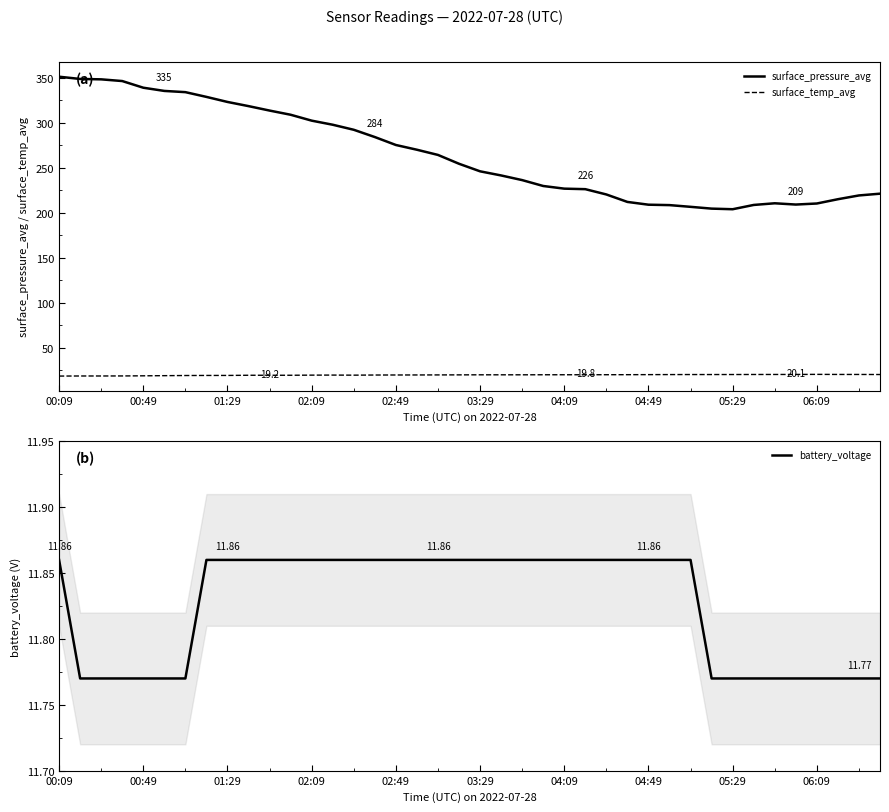

Reading left to right, transcribe all the data shown in this chart.

surface_pressure_avg: 350.9	348.4	348.0	346.1	338.7	335.1	333.7	328.5	322.9	318.2	313.3	308.6	302.1	297.5	291.9	283.9	275.0	269.8	264.0	254.2	245.8	241.2	236.0	229.5	226.5	226.0	220.1	211.8	208.7	208.2	206.3	204.3	203.7	208.4	210.3	208.9	210.0	214.8	219.0	220.9
surface_temp_avg: 18.3	18.4	18.4	18.4	18.6	18.8	18.9	19.0	19.0	19.2	19.2	19.2	19.3	19.4	19.3	19.5	19.5	19.5	19.6	19.6	19.7	19.7	19.7	19.8	19.8	19.8	19.8	19.8	19.9	20.0	20.0	20.0	20.0	20.1	20.1	20.1	20.2	20.1	20.1	20.0
battery_voltage: 11.9	11.8	11.8	11.8	11.8	11.8	11.8	11.9	11.9	11.9	11.9	11.9	11.9	11.9	11.9	11.9	11.9	11.9	11.9	11.9	11.9	11.9	11.9	11.9	11.9	11.9	11.9	11.9	11.9	11.9	11.9	11.8	11.8	11.8	11.8	11.8	11.8	11.8	11.8	11.8